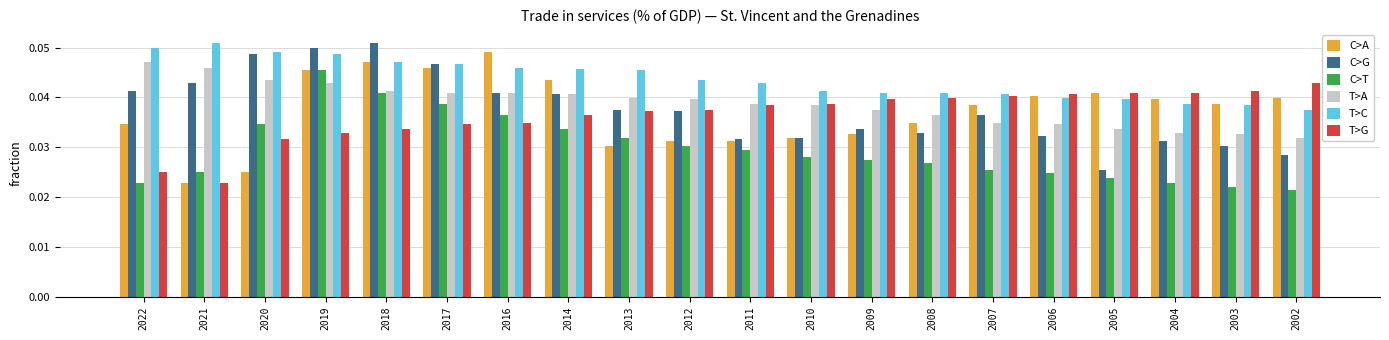

Which category has the highest value in the T>A series?

2022